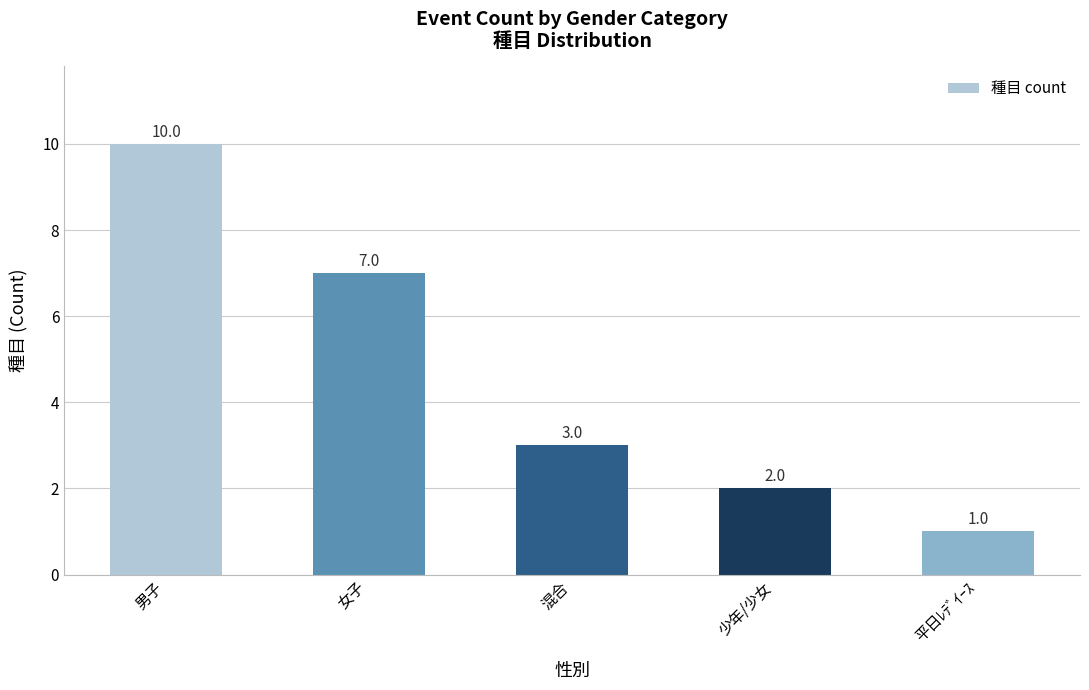

List the labels in order of value, largest first.

男子, 女子, 混合, 少年/少女, 平日ﾚﾃﾞｲｰｽ